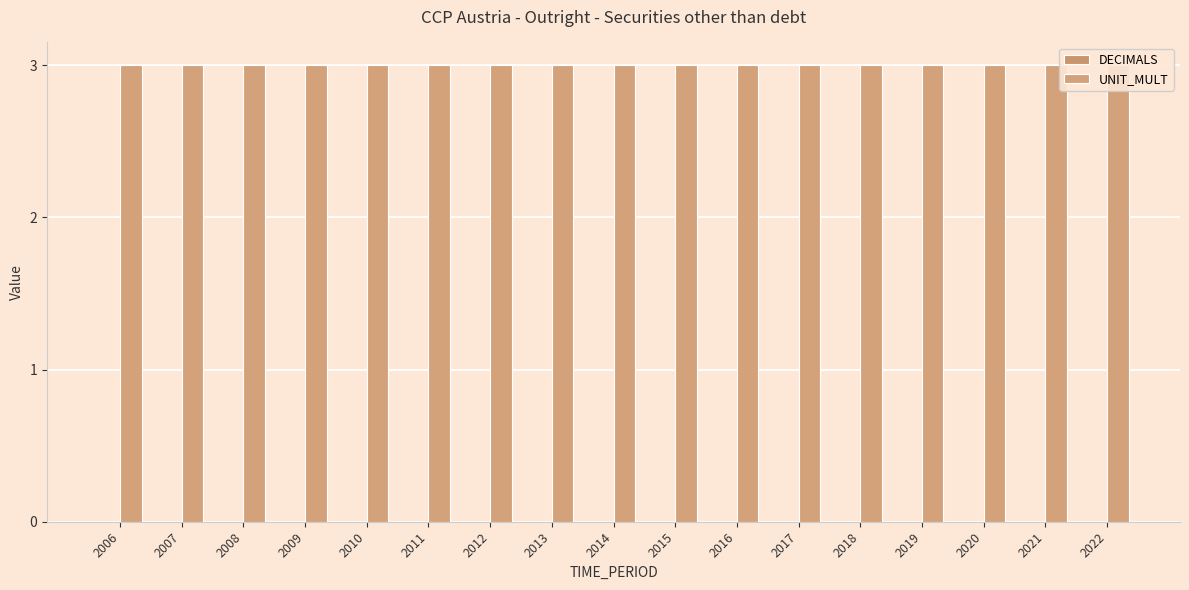

What is the value of the UNIT_MULT bar at the 3rd from the left?

3